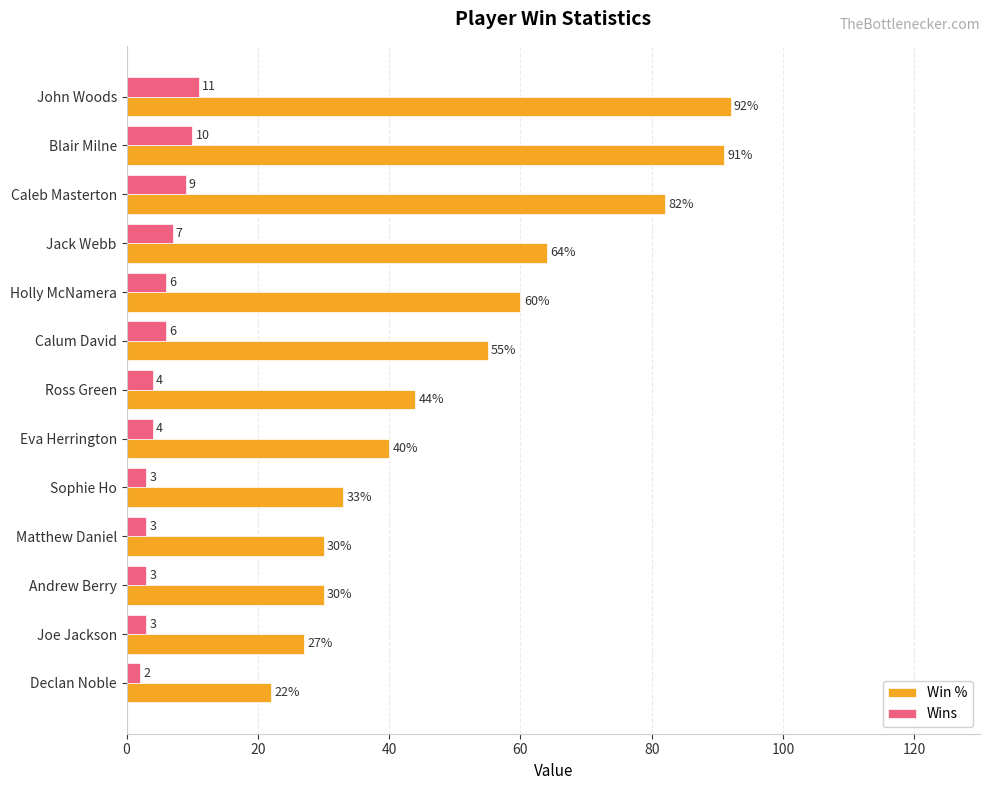

Which series changed the most between Jack Webb and Andrew Berry?

Win %